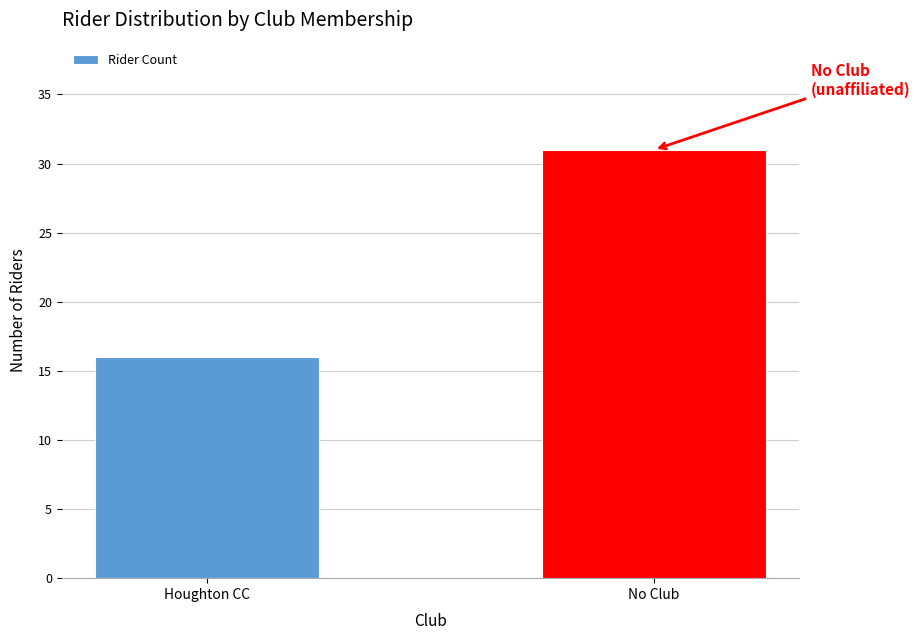

Reading right to left, extract all data points from this chart.

31	16